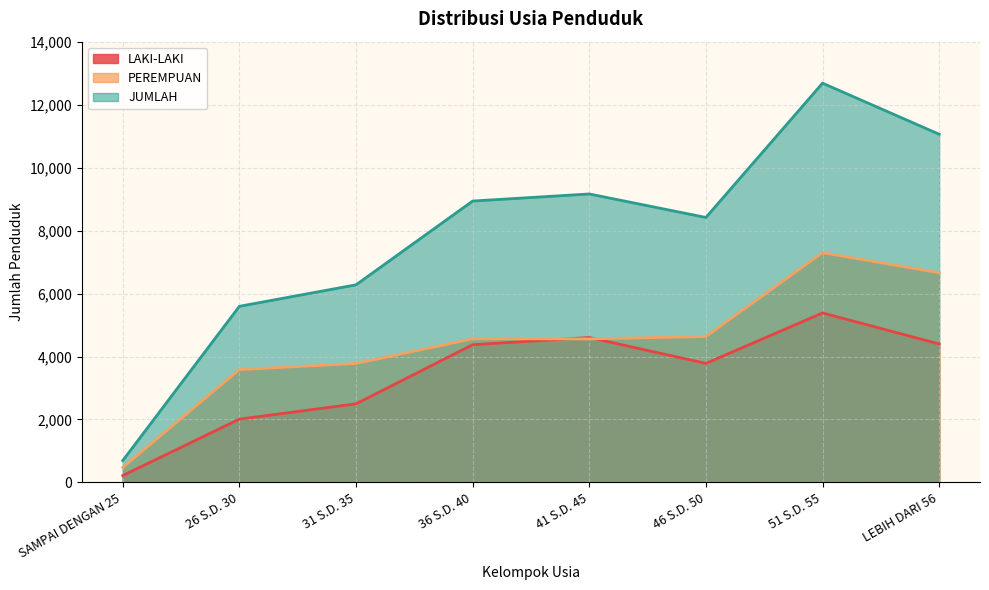

What are all the series names shown in the legend?

LAKI-LAKI, PEREMPUAN, JUMLAH